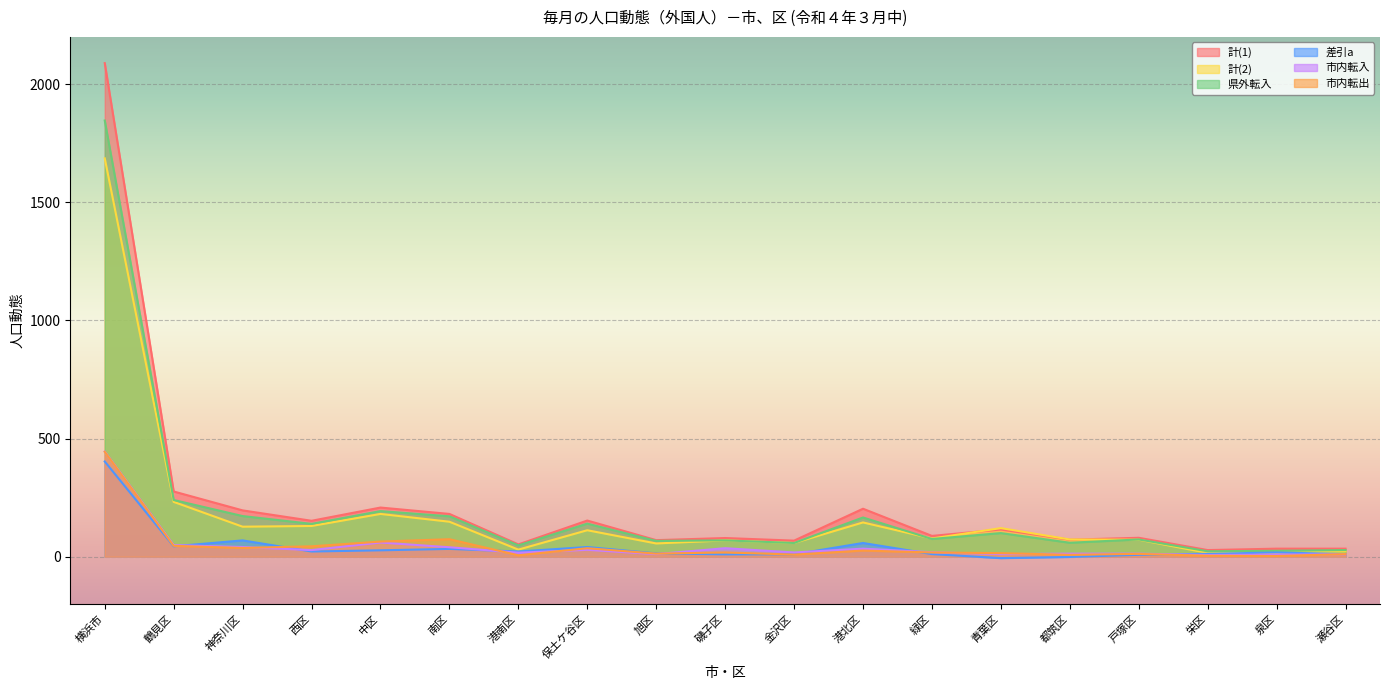

Reading left to right, extract all data points from this chart.

計(1): 横浜市=2089	鶴見区=276	神奈川区=196	西区=152	中区=208	南区=181	港南区=52	保土ケ谷区=153	旭区=70	磯子区=79	金沢区=68	港北区=203	緑区=88	青葉区=115	都筑区=72	戸塚区=80	栄区=28	泉区=34	瀬谷区=34
計(2): 横浜市=1686	鶴見区=232	神奈川区=127	西区=130	中区=181	南区=148	港南区=30	保土ケ谷区=112	旭区=56	磯子区=69	金沢区=58	港北区=145	緑区=77	青葉区=121	都筑区=73	戸塚区=72	栄区=16	泉区=16	瀬谷区=23
県外転入: 横浜市=1846	鶴見区=240	神奈川区=172	西区=139	中区=193	南区=171	港南区=48	保土ケ谷区=140	旭区=67	磯子区=69	金沢区=58	港北区=166	緑区=75	青葉区=100	都筑区=59	戸塚区=73	栄区=23	泉区=25	瀬谷区=28
差引a: 横浜市=403	鶴見区=44	神奈川区=69	西区=22	中区=27	南区=33	港南区=22	保土ケ谷区=41	旭区=14	磯子区=10	金沢区=10	港北区=58	緑区=11	青葉区=-6	都筑区=-1	戸塚区=8	栄区=12	泉区=18	瀬谷区=11
市内転入: 横浜市=445	鶴見区=49	神奈川区=41	西区=28	中区=60	南区=40	港南区=17	保土ケ谷区=29	旭区=11	磯子区=36	金沢区=18	港北区=34	緑区=19	青葉区=11	都筑区=13	戸塚区=13	栄区=7	泉区=9	瀬谷区=10
市内転出: 横浜市=444	鶴見区=46	神奈川区=37	西区=44	中区=64	南区=74	港南区=6	保土ケ谷区=36	旭区=13	磯子区=18	金沢区=9	港北区=26	緑区=18	青葉区=15	都筑区=8	戸塚区=12	栄区=4	泉区=3	瀬谷区=11